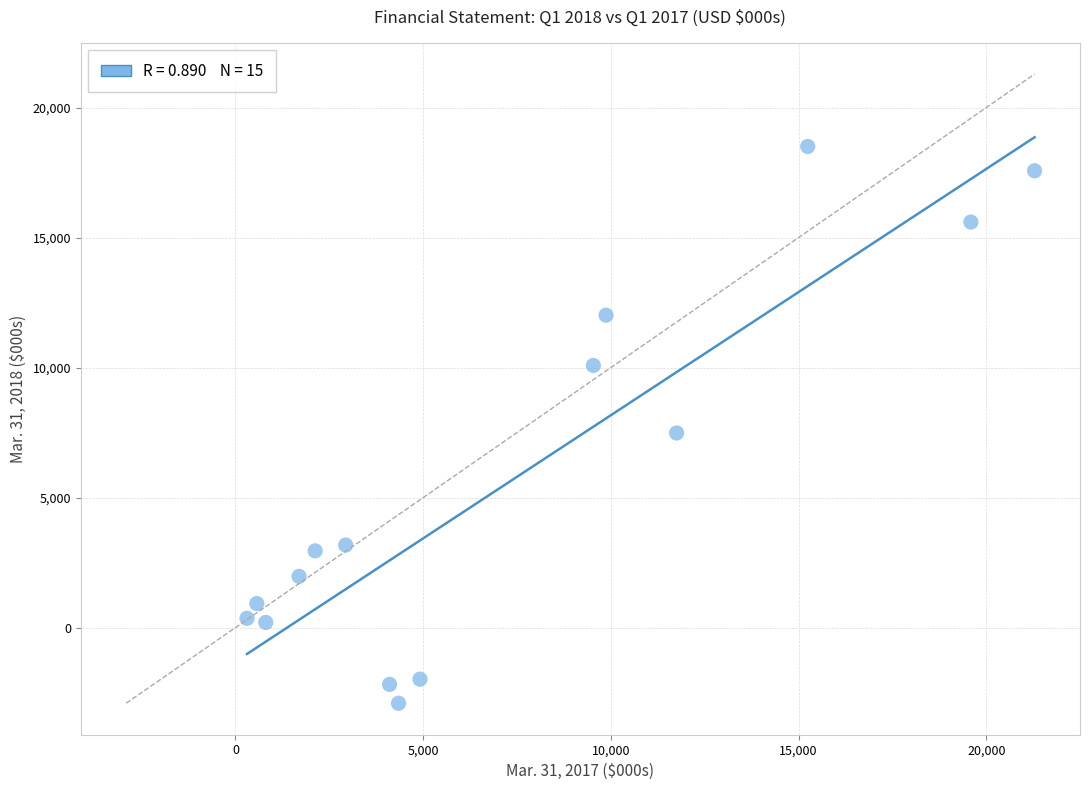

What is the range of X values (max minus min)?

20978